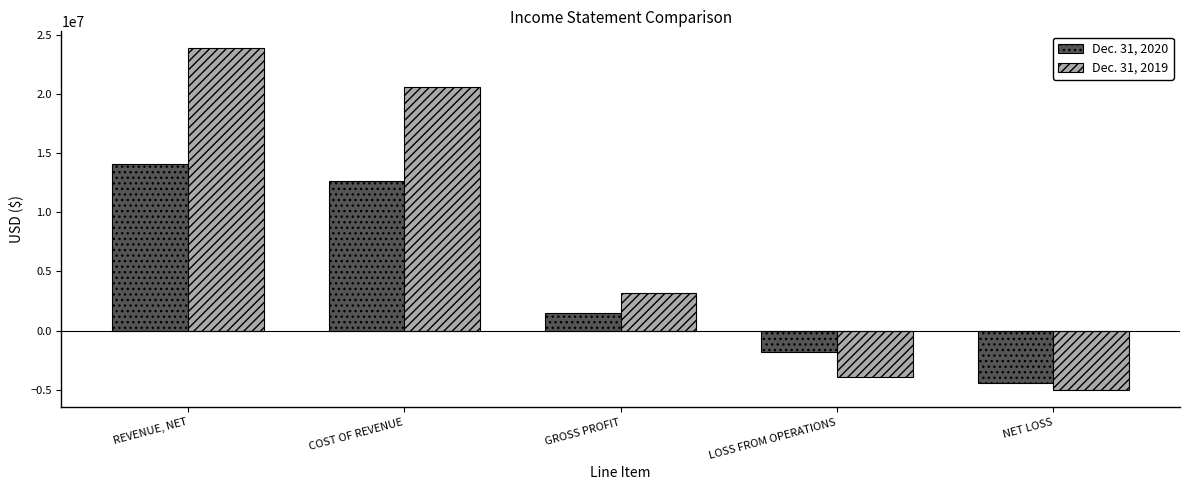

How many groups of bars are there?

5